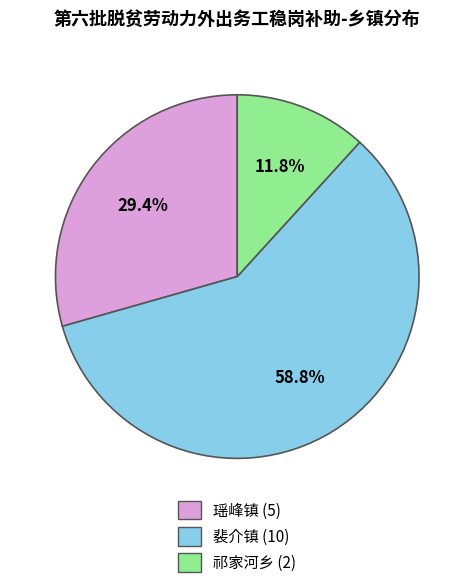

Which category has the smallest portion of the pie?

祁家河乡